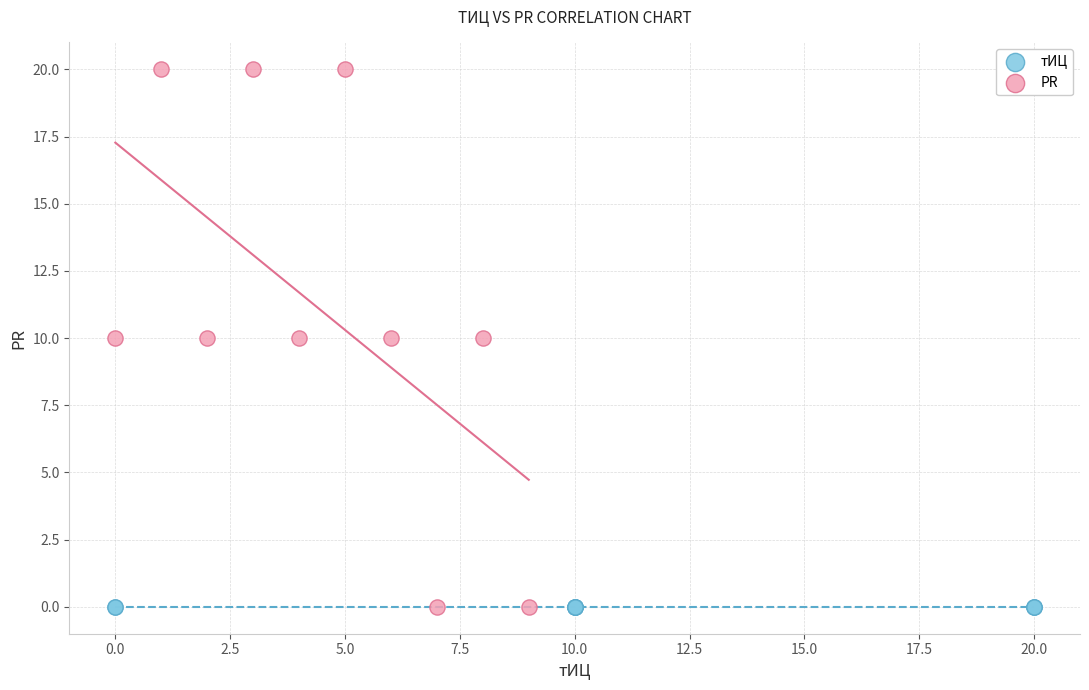

What are all the series names shown in the legend?

тИЦ, PR